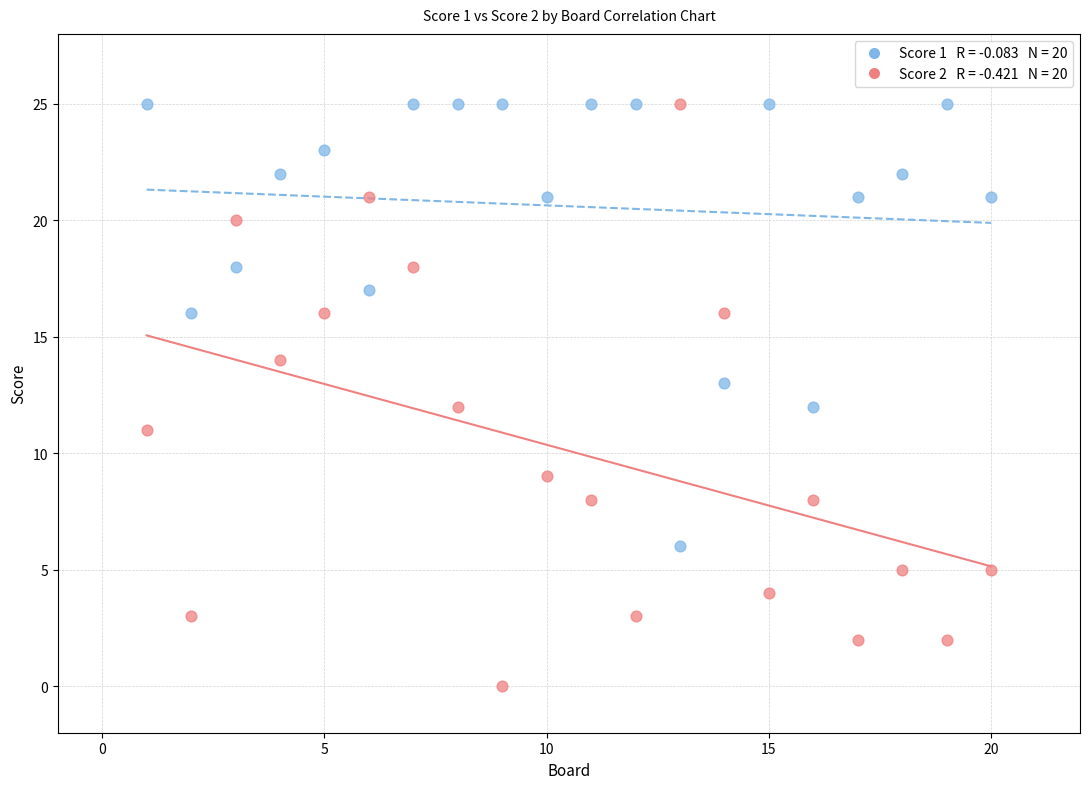

Across all data points, what is the range of X values (max minus min)?

19